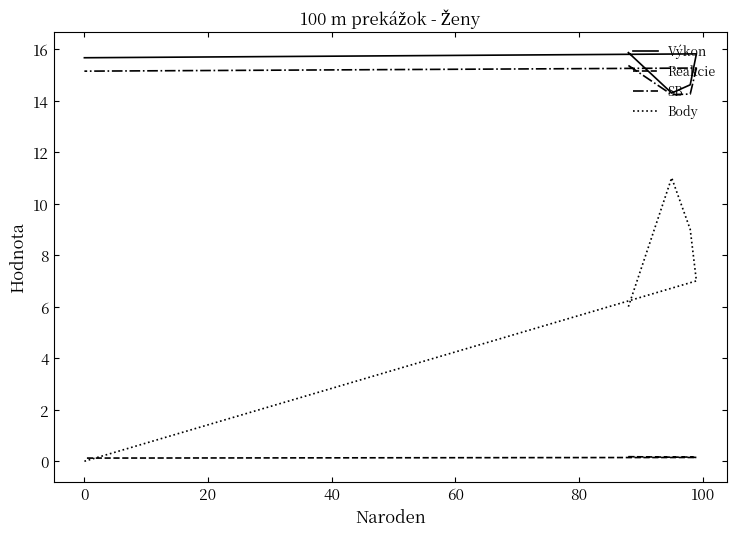

Which series has the largest total across all categories?

Výkon